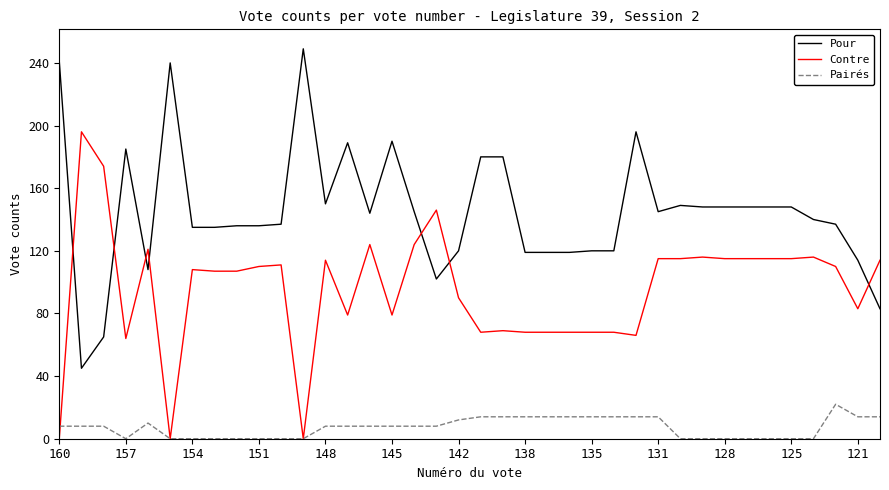

What is the average value of the Contre series?

95